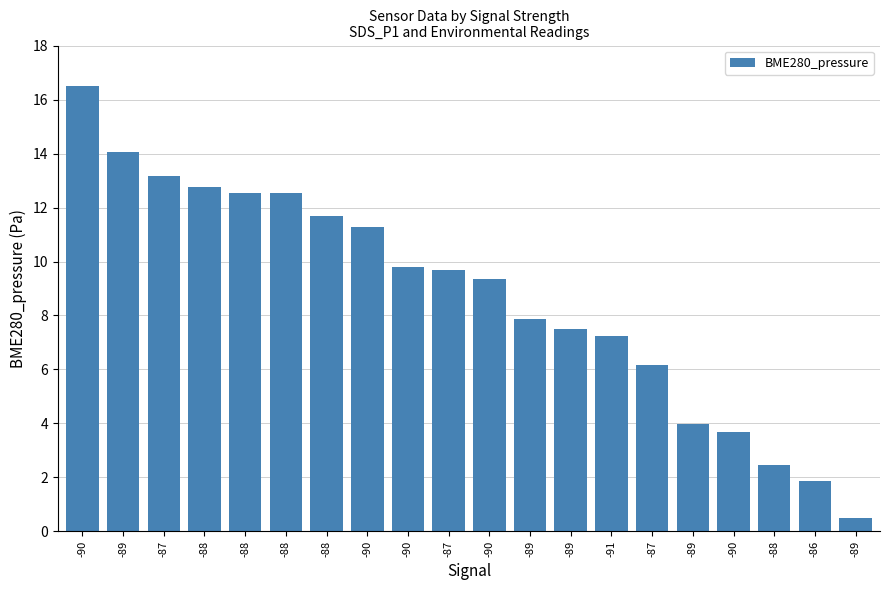

What is the difference between the maximum and second lowest values?

14.6